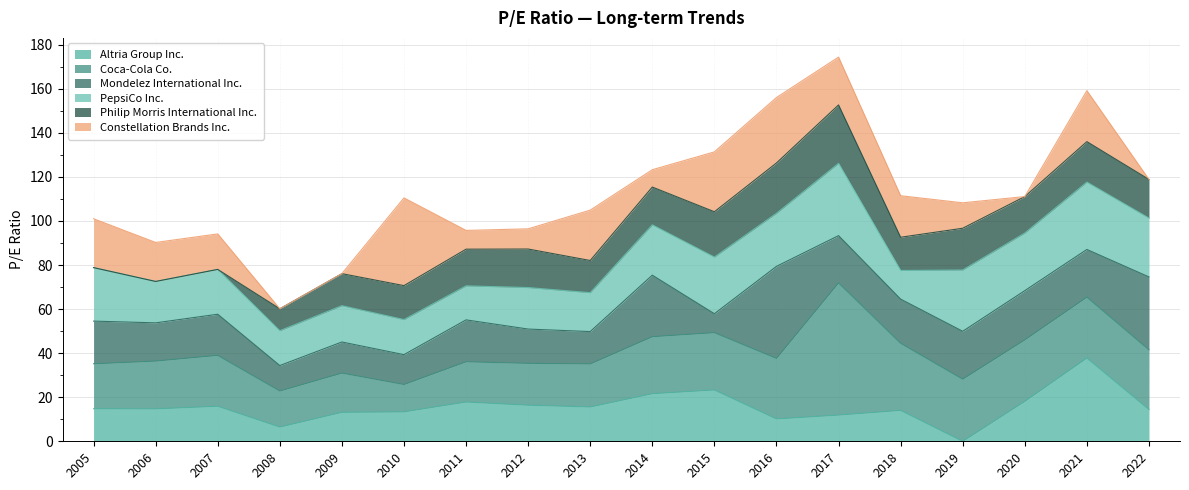

Is the value of Coca-Cola Co. at 2017 greater than the value of Constellation Brands Inc. at 2016?

Yes